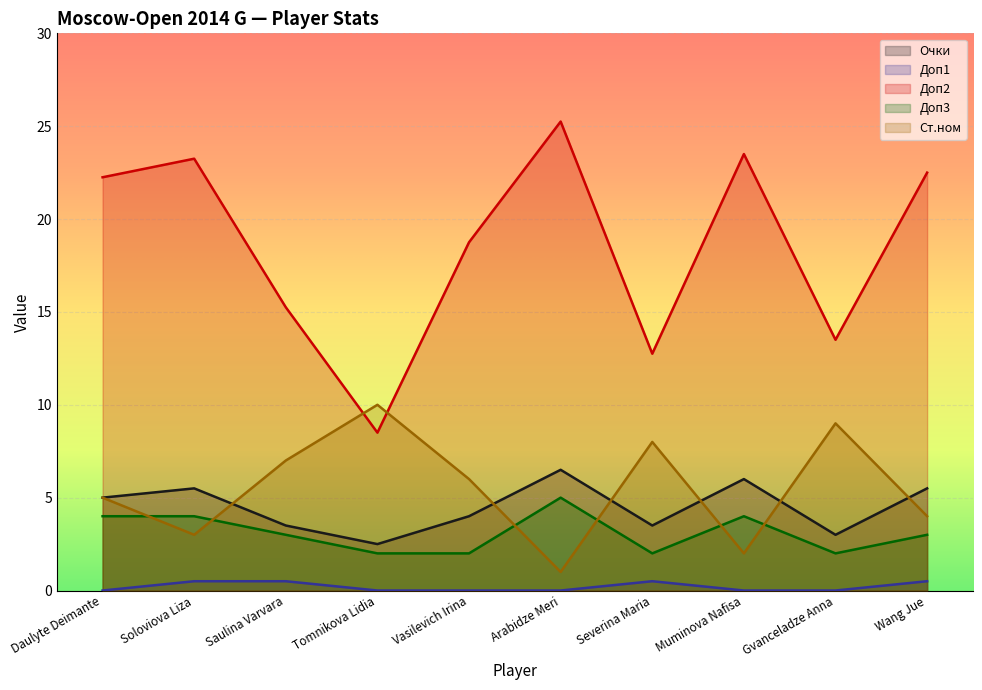

True or false: Ст.ном has a value of 1.7 at Wang Jue.

False